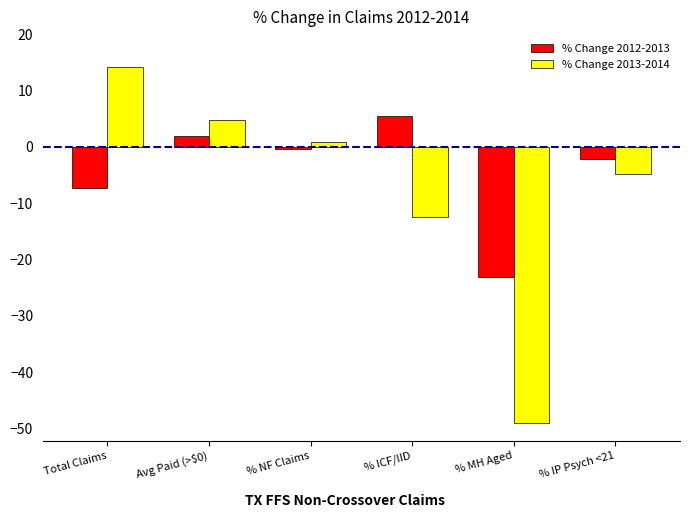

What are all the series names shown in the legend?

% Change 2012-2013, % Change 2013-2014